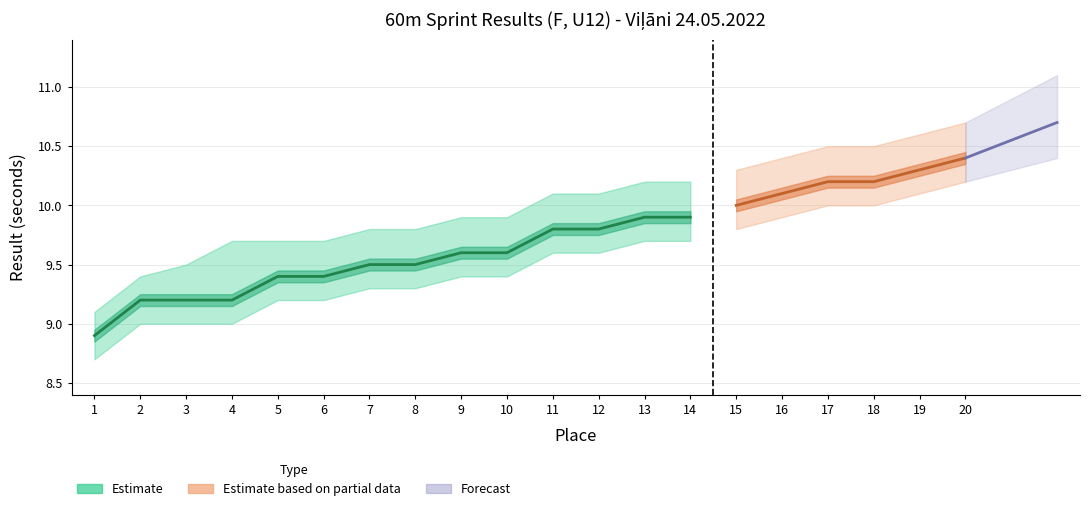

Is it true that Place equals 9.0 at 13?

False